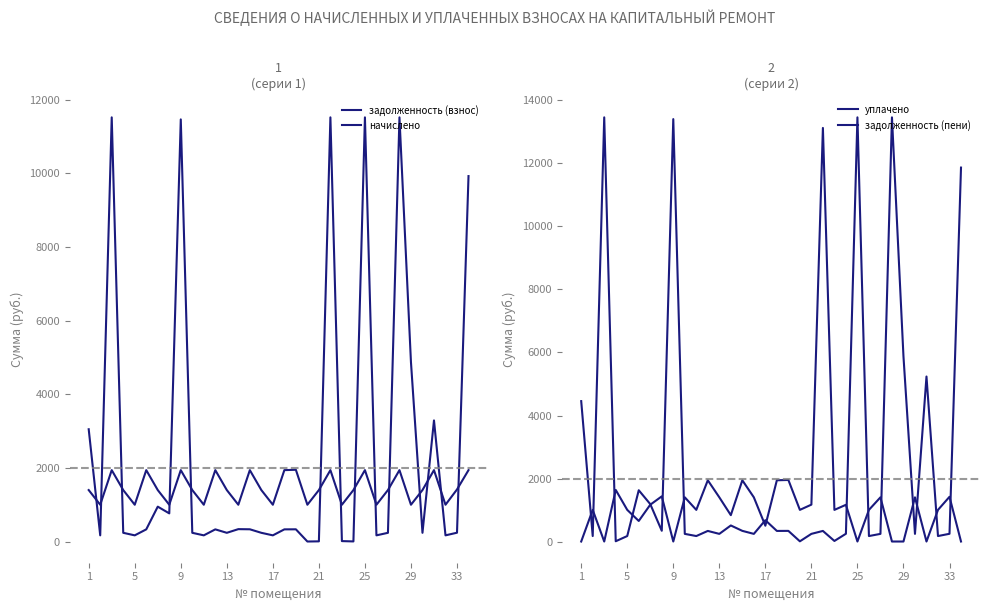

True or false: начислено has a value of 2186.0 at 23.

False